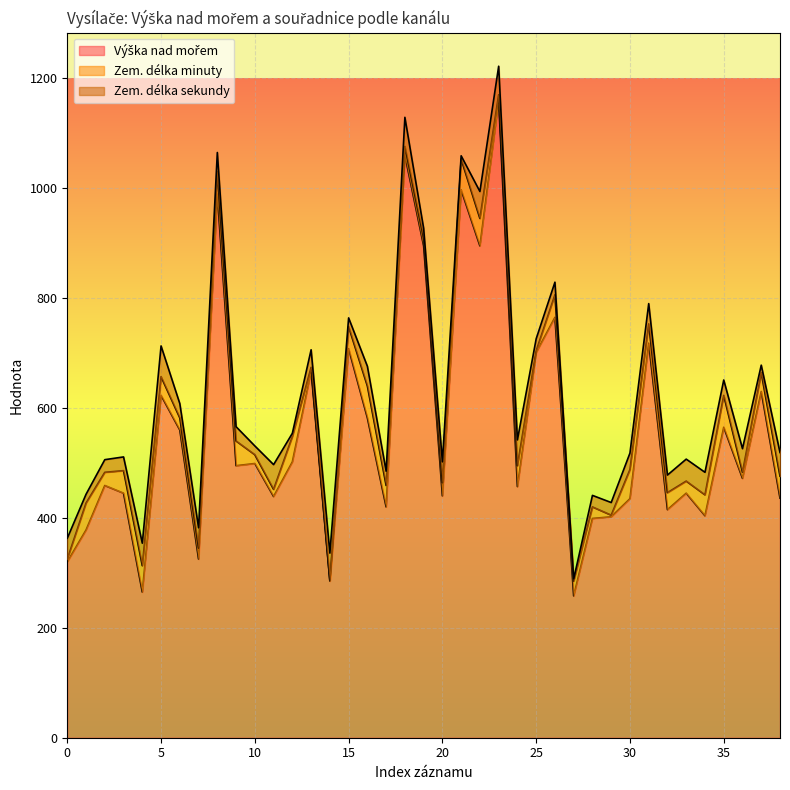

True or false: Zem. délka minuty and Zem. délka sekundy intersect in this chart.

True